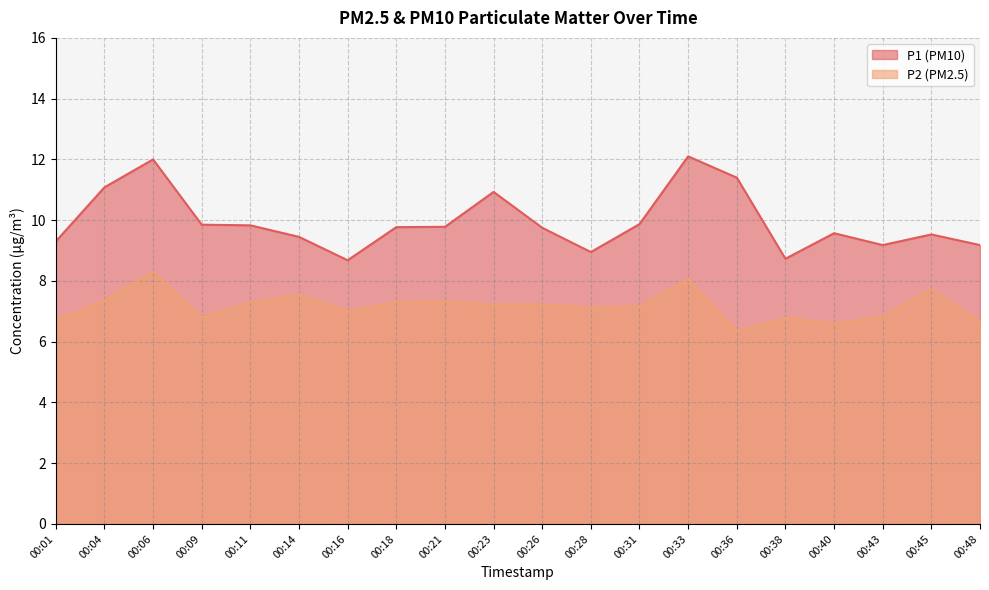

What is the sum of the P1 values at 00:01 and 00:23?

20.2